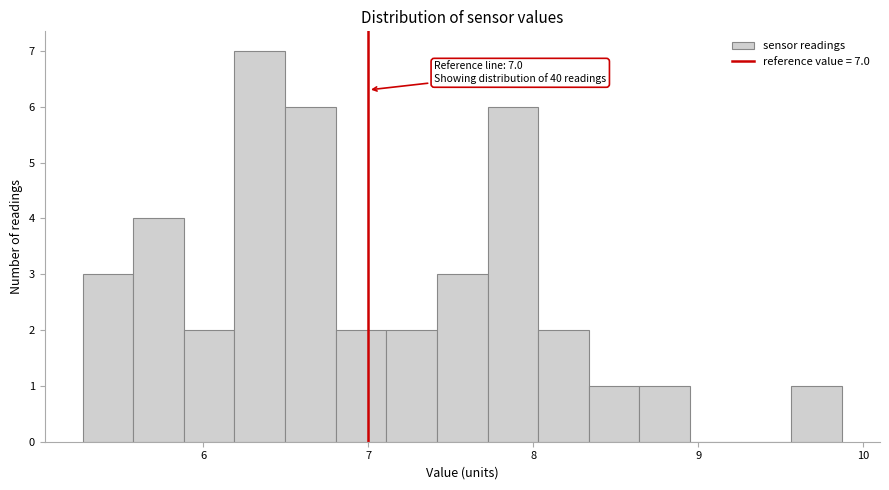

Around what value on the x-axis is the tallest bar? Give the approximate position of its centre, as read against the axis.

6.3